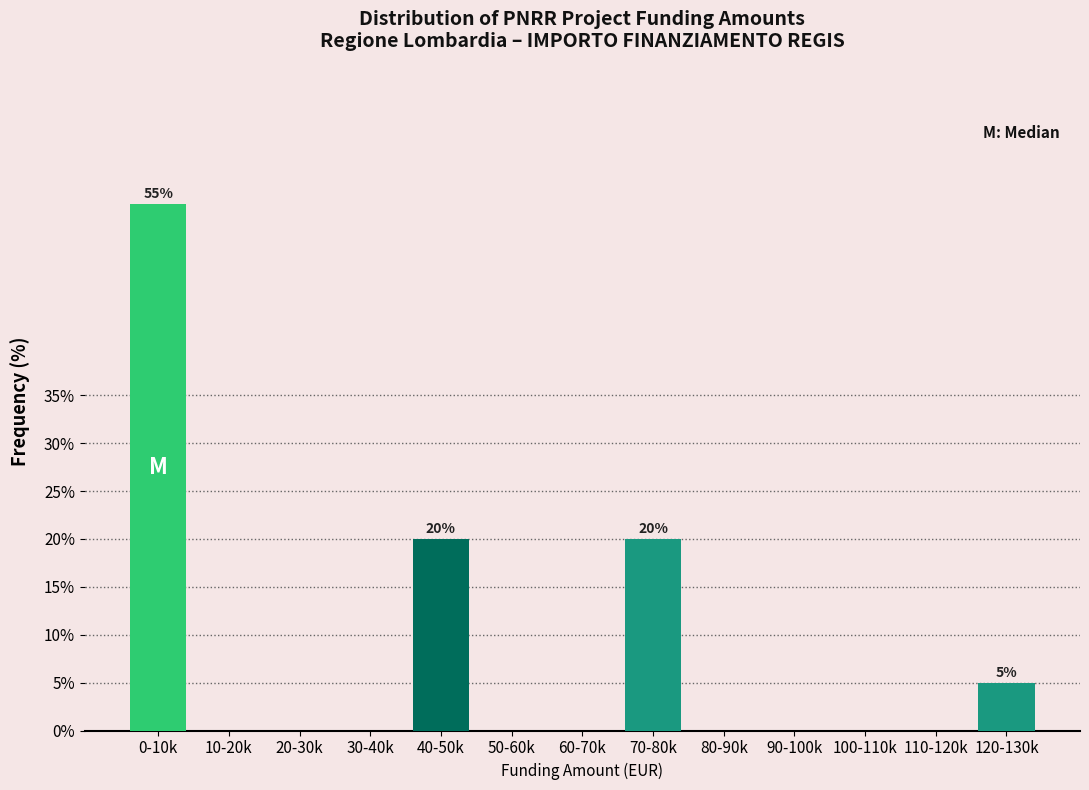

Reading left to right, transcribe all the data shown in this chart.

0-10k=55.0	10-20k=0.0	20-30k=0.0	30-40k=0.0	40-50k=20.0	50-60k=0.0	60-70k=0.0	70-80k=20.0	80-90k=0.0	90-100k=0.0	100-110k=0.0	110-120k=0.0	120-130k=5.0